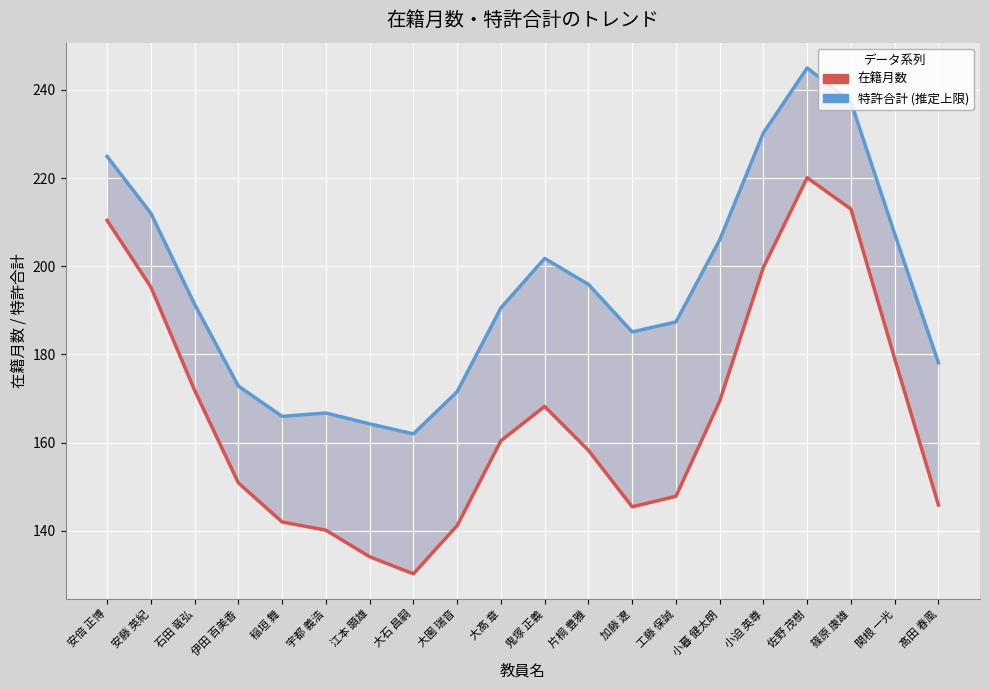

Reading left to right, what are all the values shown in this chart?

在籍月数: 210.4	195.3	171.8	150.8	142.0	140.1	134.1	130.2	141.2	160.4	168.2	158.2	145.4	147.8	169.4	199.7	220.1	213.0	179.0	145.8
特許合計 (推定上限): 224.9	212.0	191.4	172.8	165.9	166.7	164.2	162.0	171.5	190.5	201.8	195.9	185.1	187.4	206.0	230.2	245.0	237.3	207.4	178.1